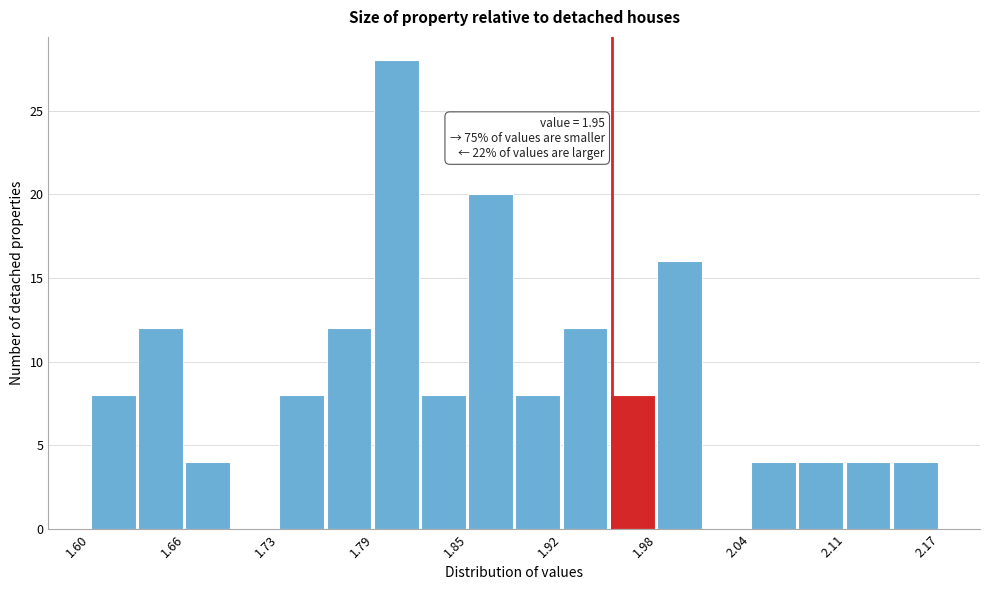

Read against the x-axis, roughly where is the centre of the tallest bar?

1.81